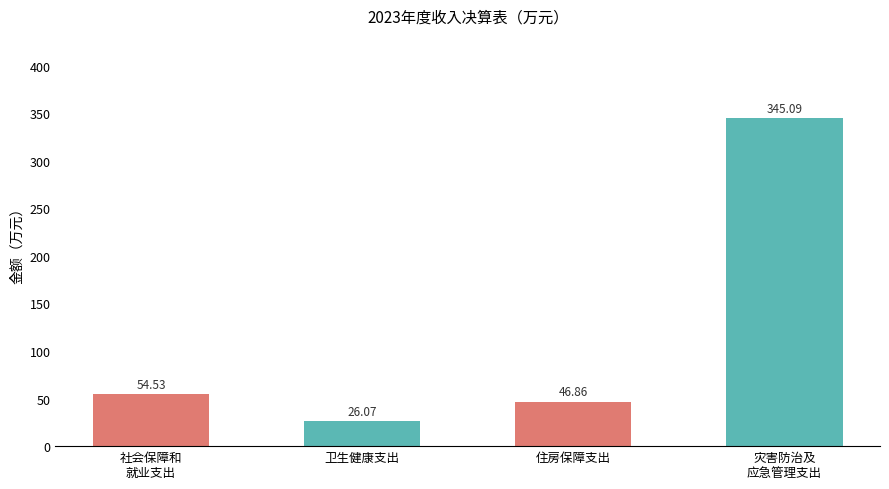

List the labels in order of value, smallest first.

卫生健康支出, 住房保障支出, 社会保障和
就业支出, 灾害防治及
应急管理支出